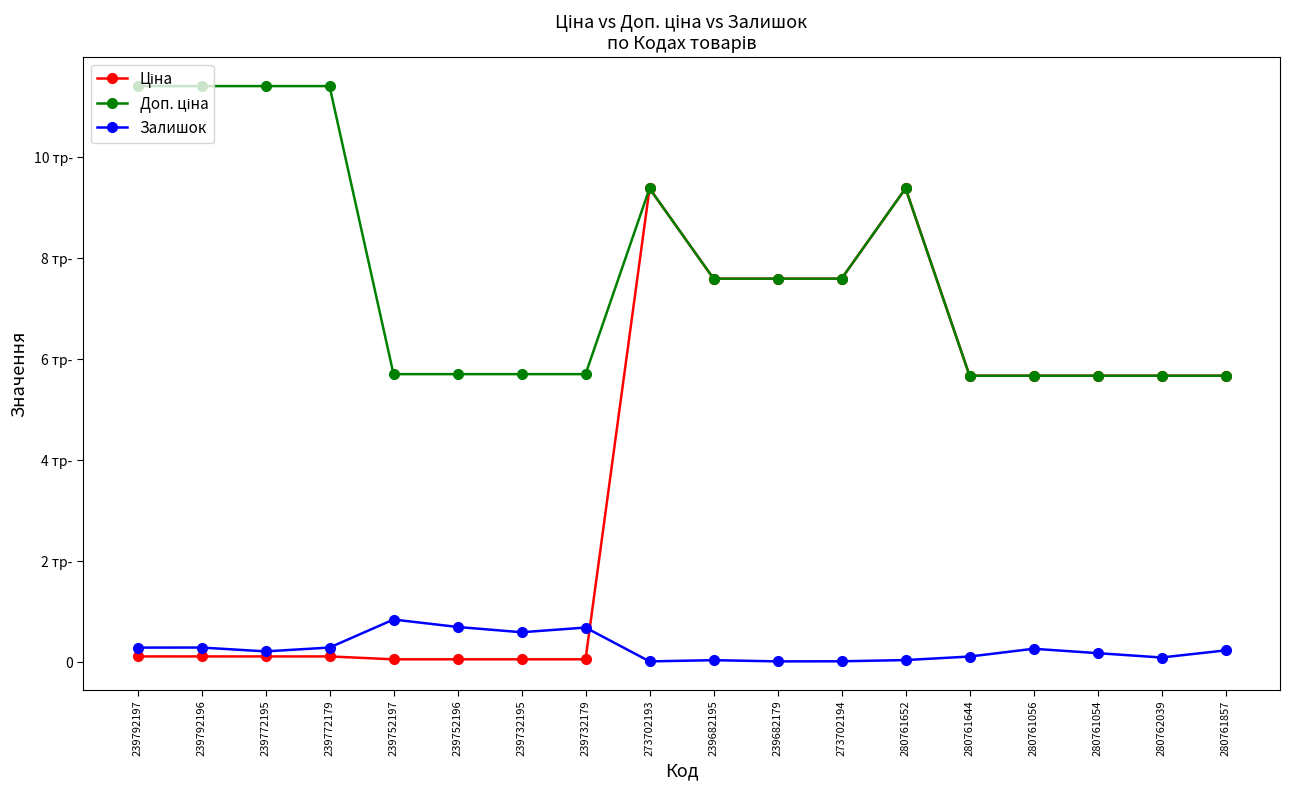

How many interior local valleys does the Залишок series have?

5